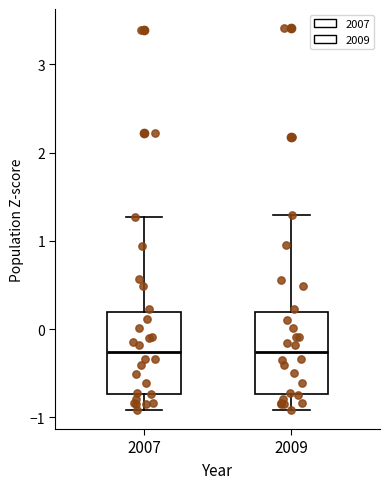

Reading left to right, transcribe this box plot: for each box, give where its median line is, the range the box spans, and where its two whiskers end, as read against the y-axis. The values are not printed on the chart, so give them approximately, as read against the axis.

2007: median -0.3, box -0.7 to 0.2, whiskers -0.9 to 1.3
2009: median -0.3, box -0.7 to 0.2, whiskers -0.9 to 1.3